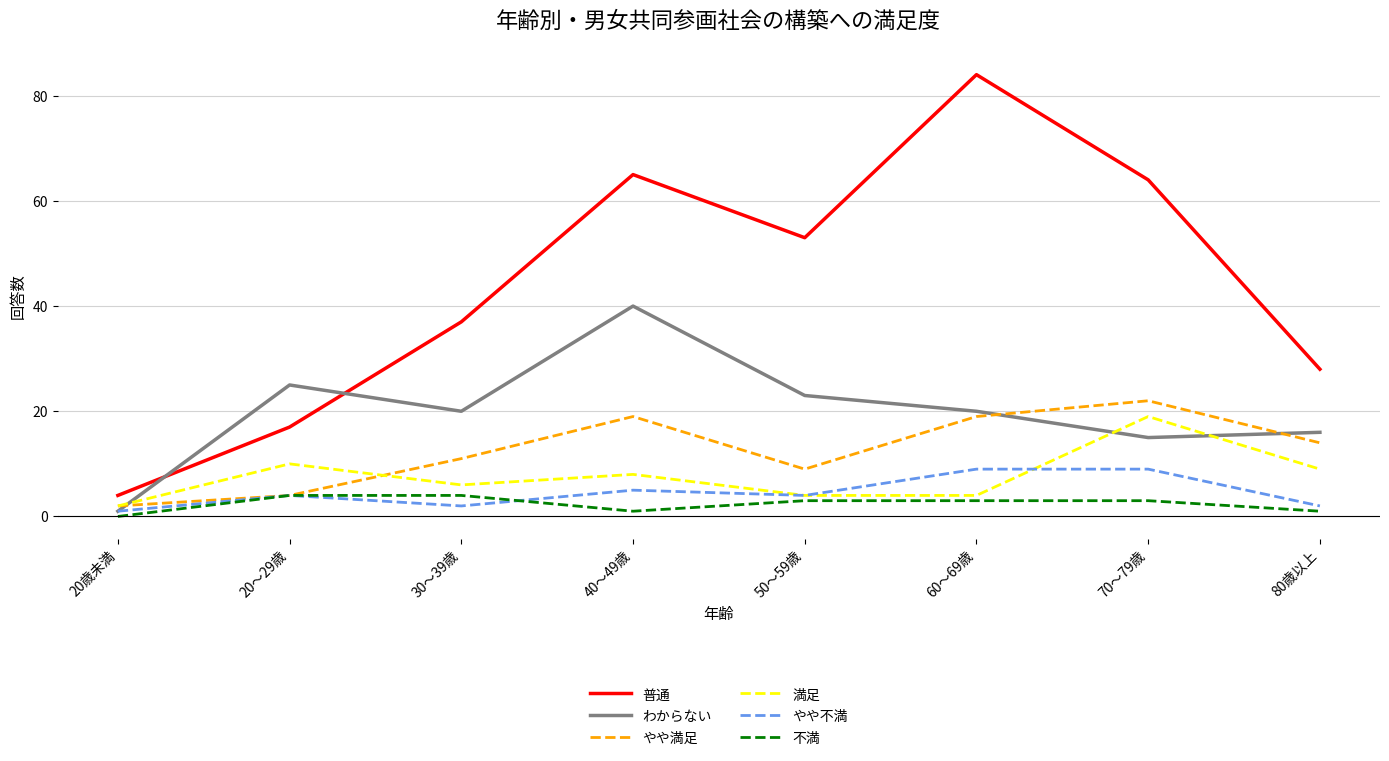

Count the number of data series in this chart.

6